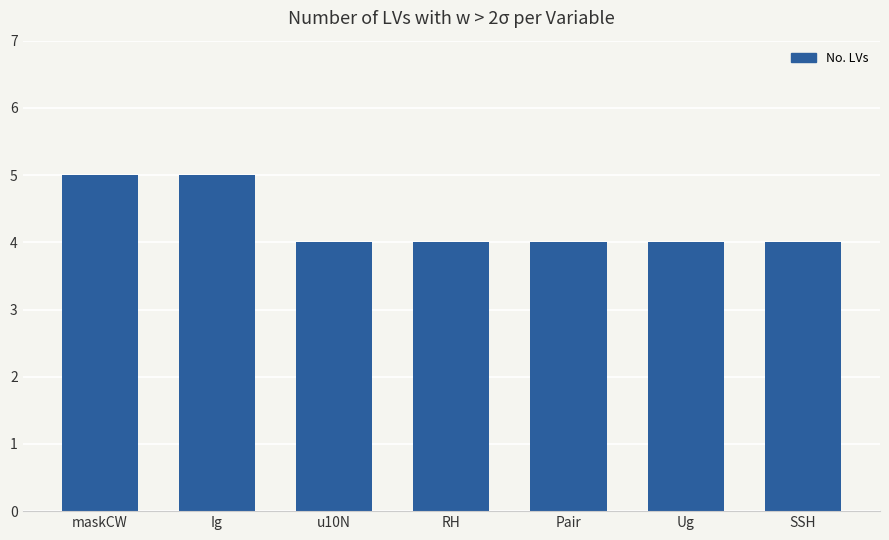

Count the values in the range 4 to 5.

7